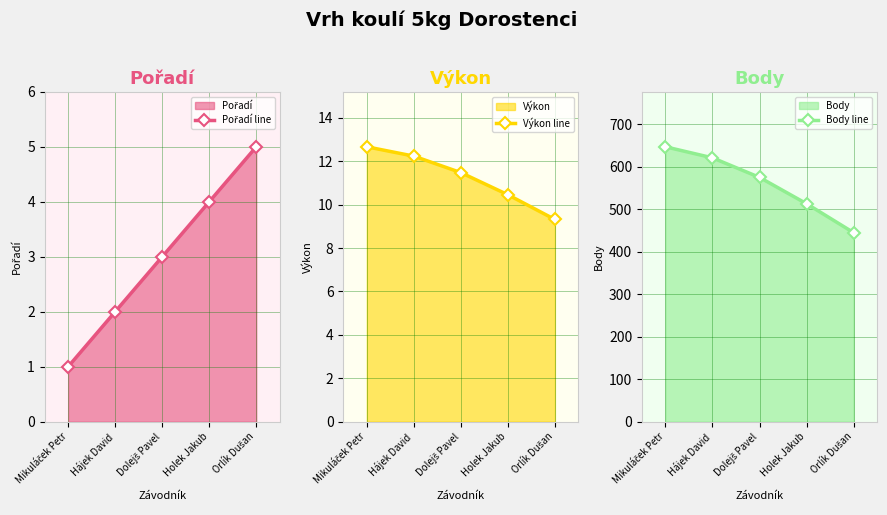

At how many categories does at least one series exceed 74?

5